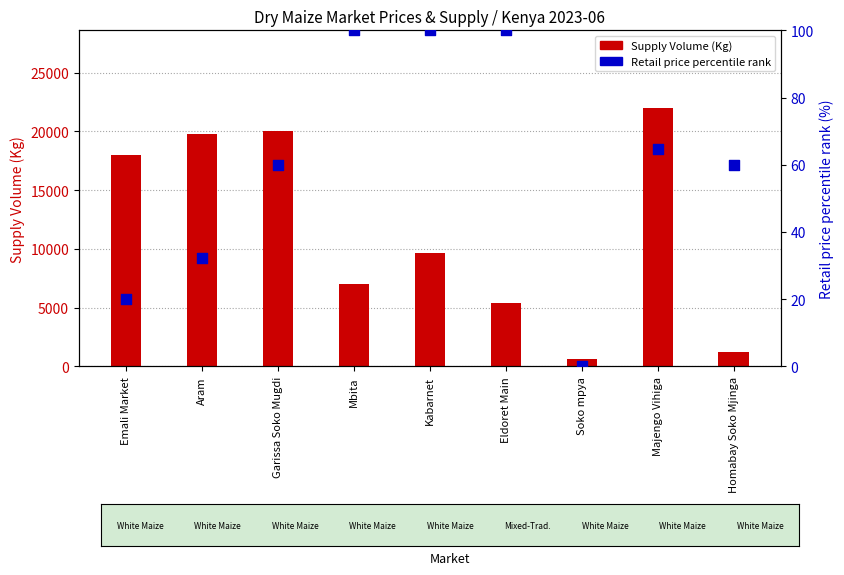

Which series contains the highest Y value?

Supply Volume (Kg)